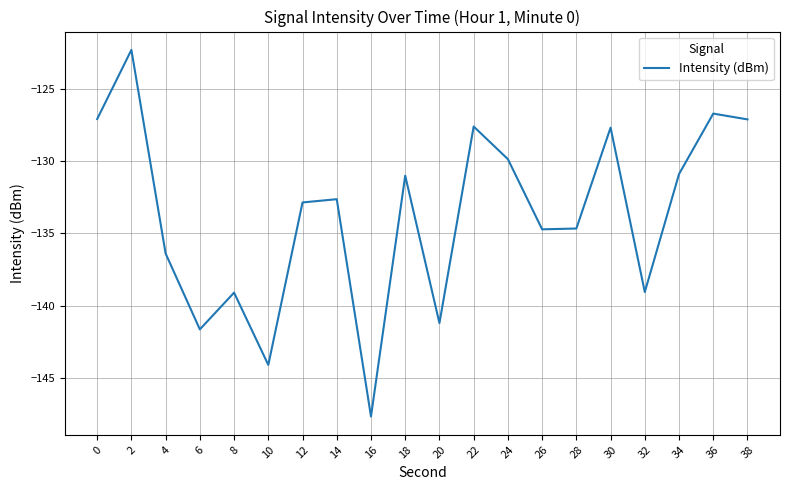

Between 38 and 12, which is larger?

38